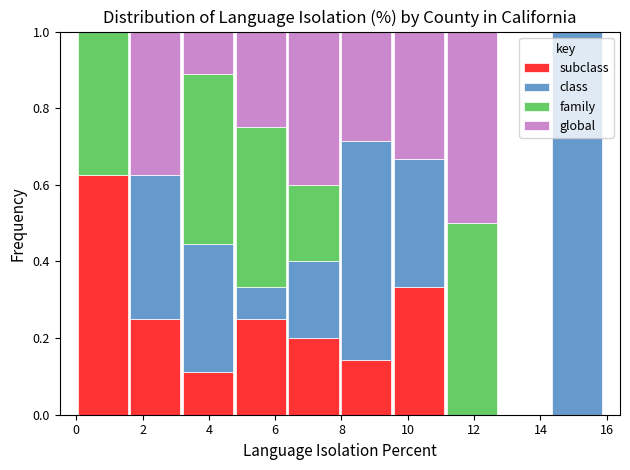

What is the total height of the stacked bar covering 0.0 to 1.6 on the x-axis? Neither the bar edges nor the heights are printed on the chart, so give them approximately, as read against the axes.

1